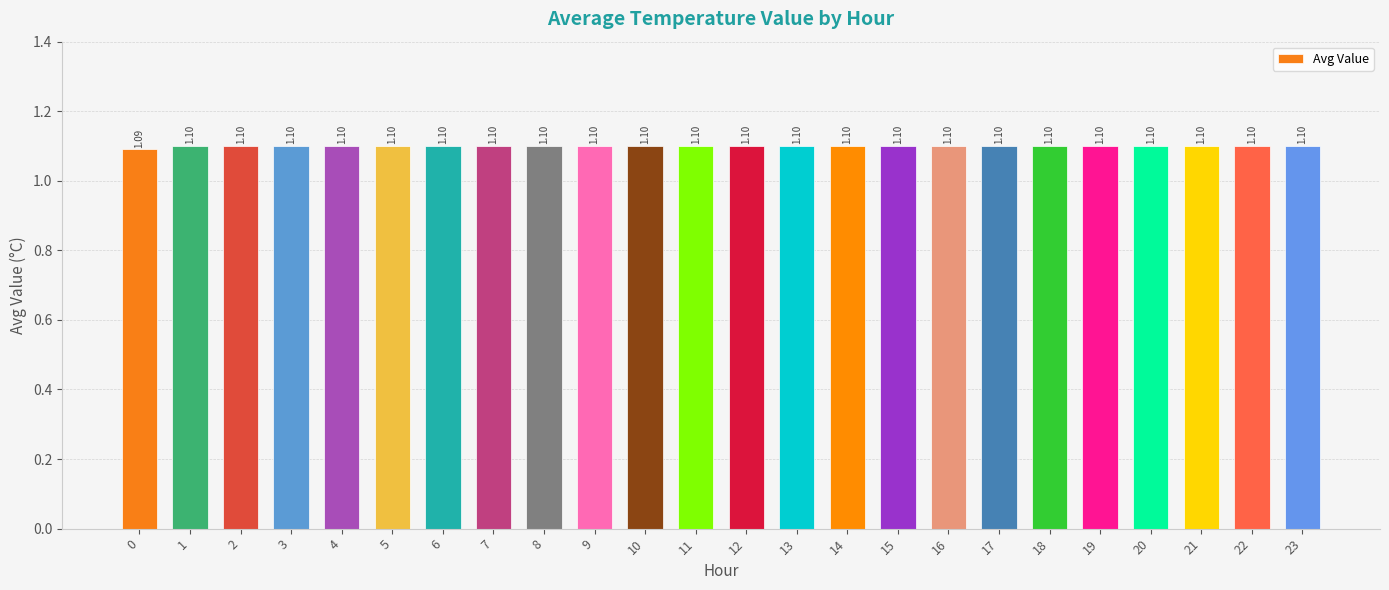

Reading right to left, what are all the values shown in this chart?

23=1.1	22=1.1	21=1.1	20=1.1	19=1.1	18=1.1	17=1.1	16=1.1	15=1.1	14=1.1	13=1.1	12=1.1	11=1.1	10=1.1	9=1.1	8=1.1	7=1.1	6=1.1	5=1.1	4=1.1	3=1.1	2=1.1	1=1.1	0=1.1